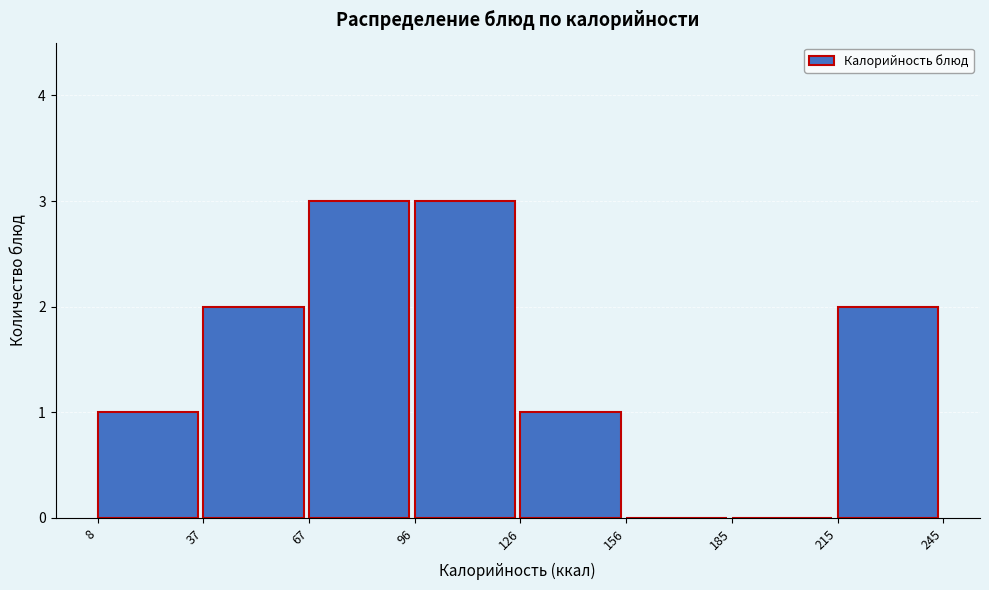

Reading left to right, transcribe this chart: for each bar, give the range it covers on the x-axis and its height. The values are not printed on the chart, so give them approximately, as read against the axis.

8 to 37: 1
37 to 67: 2
67 to 96: 3
96 to 126: 3
126 to 156: 1
156 to 185: 0
185 to 215: 0
215 to 245: 2